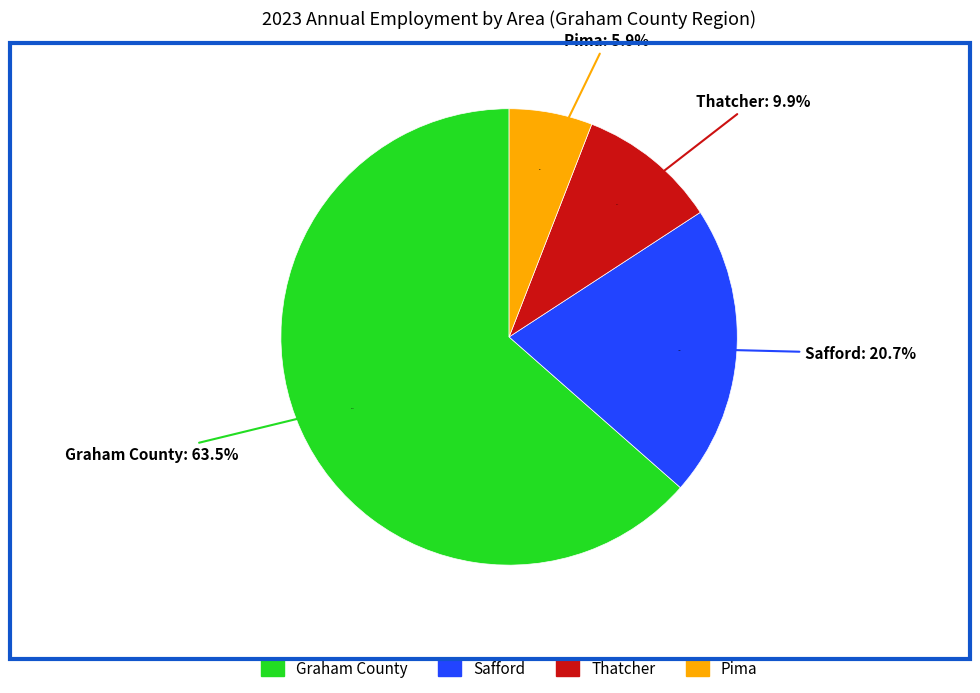

To the nearest percent, what is the average slice percentage?

25%